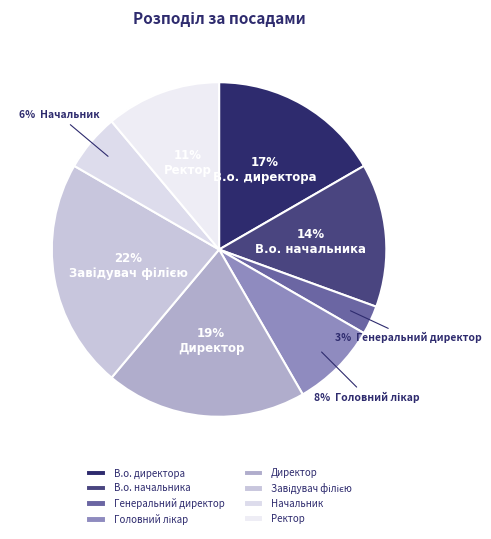

How much of the chart is everything except Генеральний директор?

97.2%